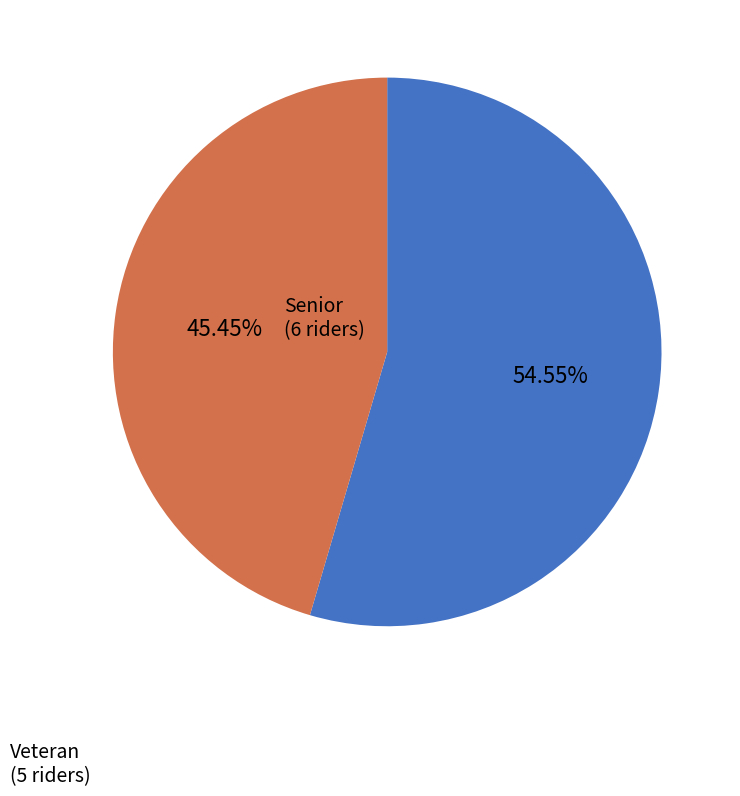

Which has a higher value, Veteran or Senior?

Senior